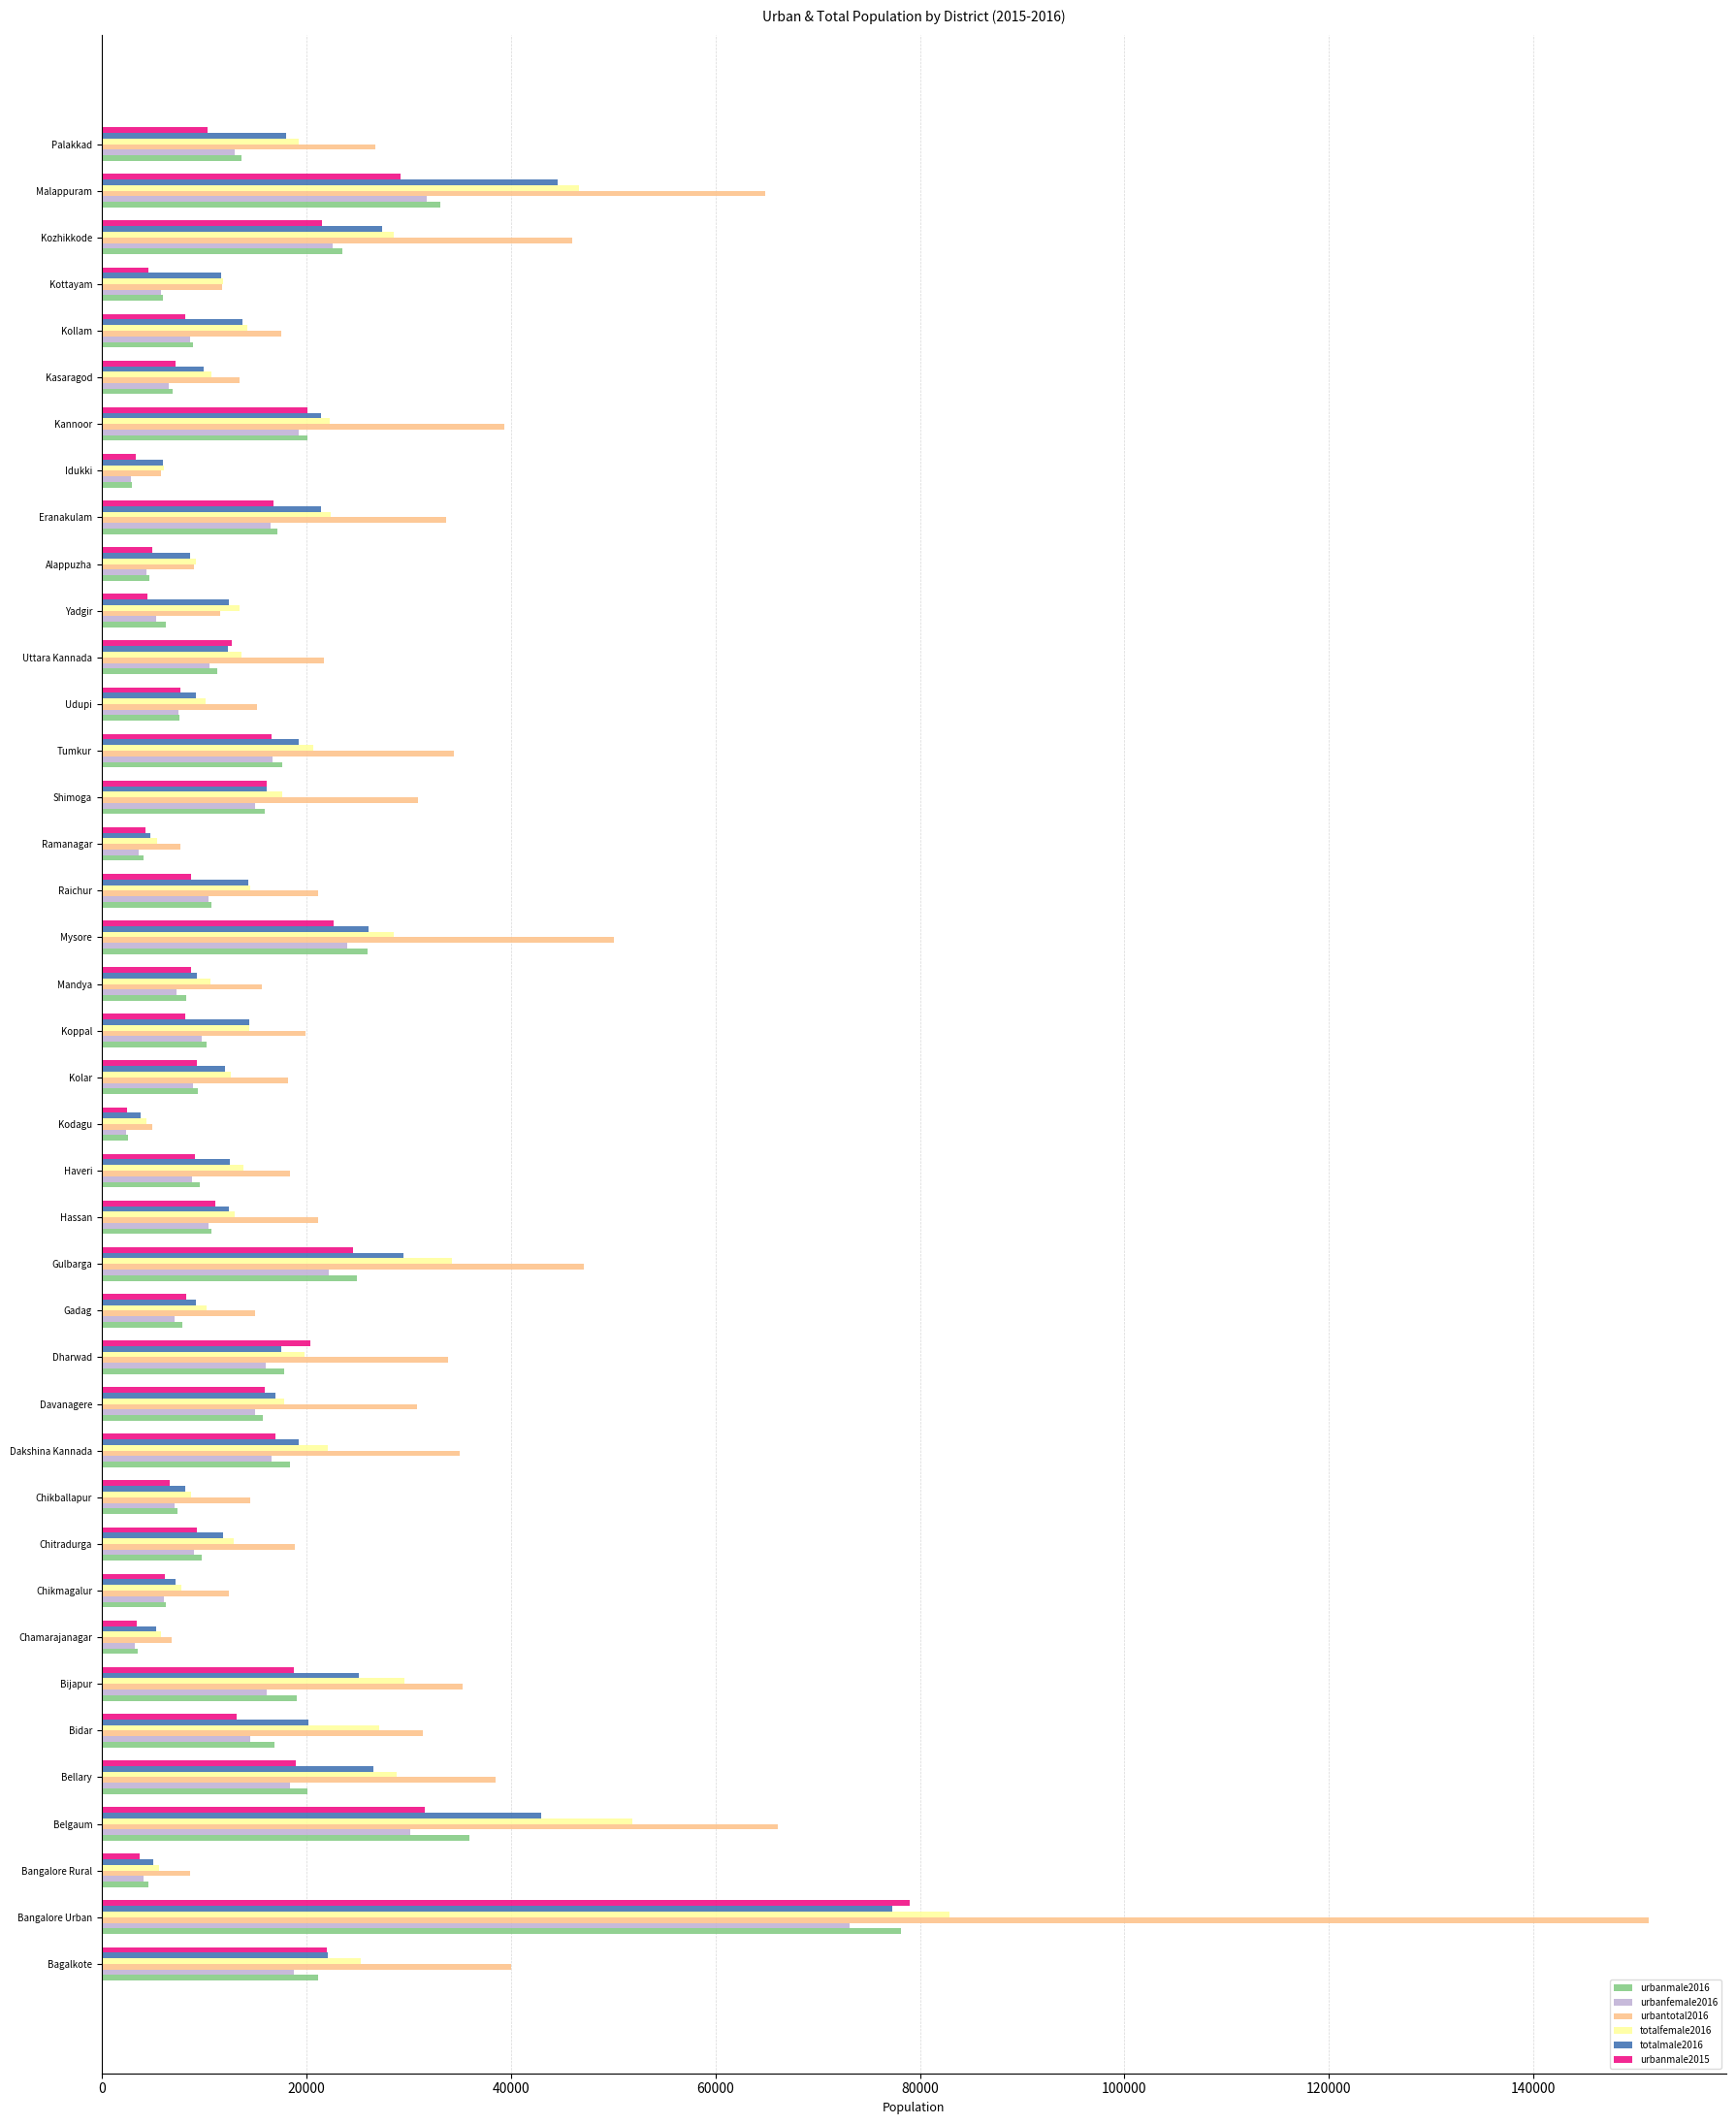

How many series are shown in this chart?

6